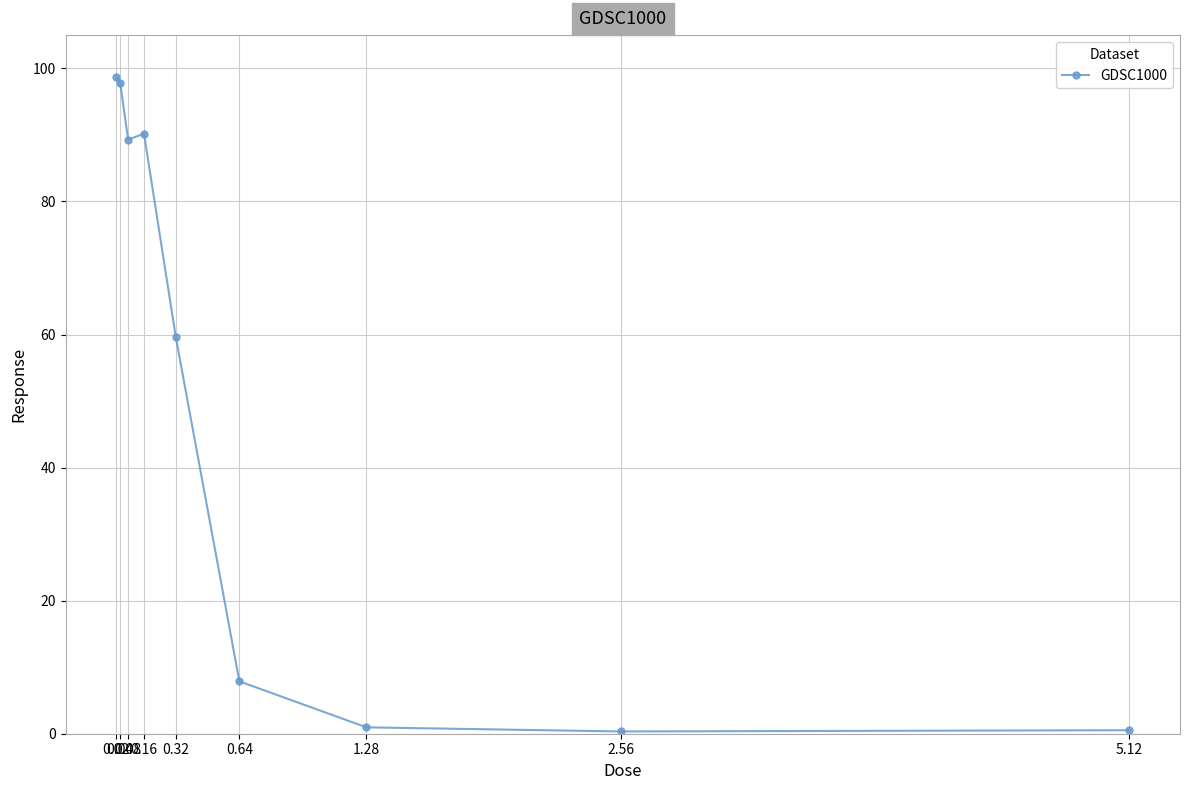

What is the minimum value shown in the chart?

0.3